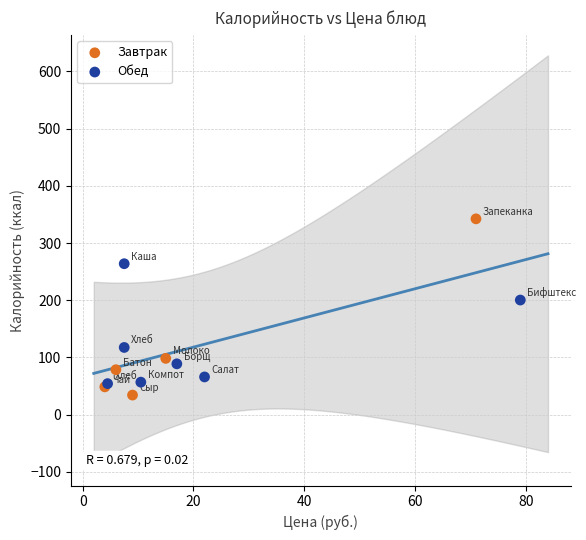

Which series reaches the maximum Y coordinate?

Завтрак